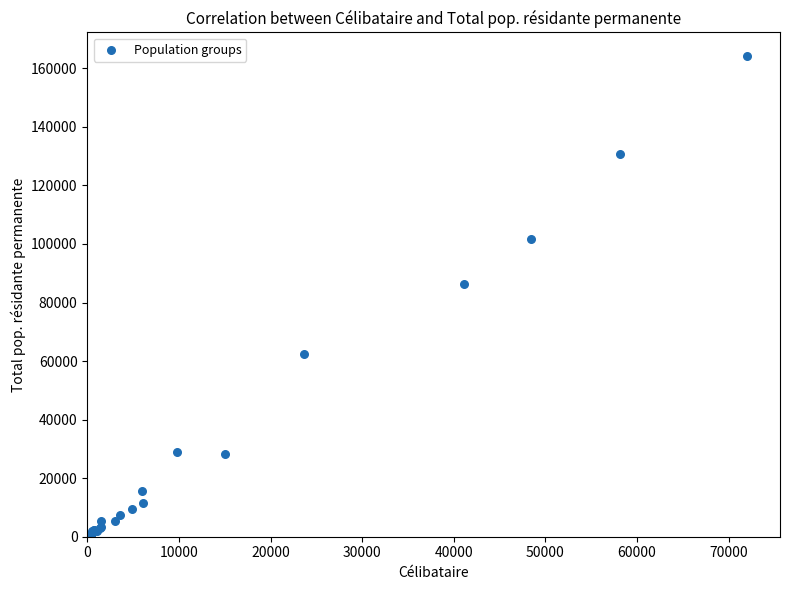

What Y value in the scatter plot is closest to 82036?

86162